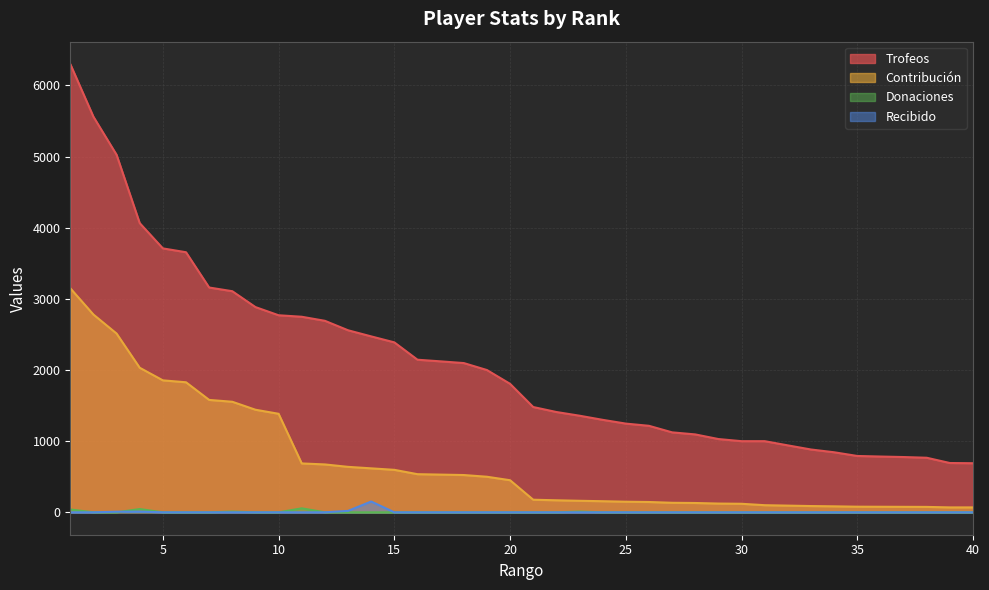

List the labels in order of Donaciones value, largest first.

11, 4, 1, 8, 23, 2, 3, 5, 6, 7, 9, 10, 12, 13, 14, 15, 16, 17, 18, 19, 20, 21, 22, 24, 25, 26, 27, 28, 29, 30, 31, 32, 33, 34, 35, 36, 37, 38, 39, 40